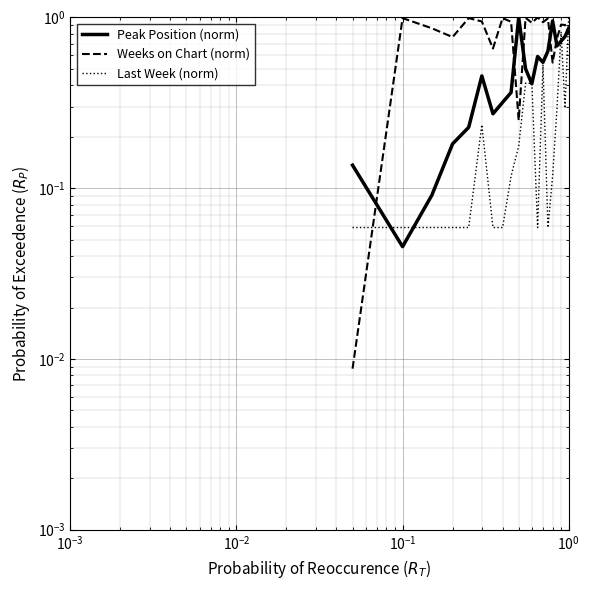

List the series in order of their overall mean, lowest first.

Last Week (norm), Peak Position (norm), Weeks on Chart (norm)